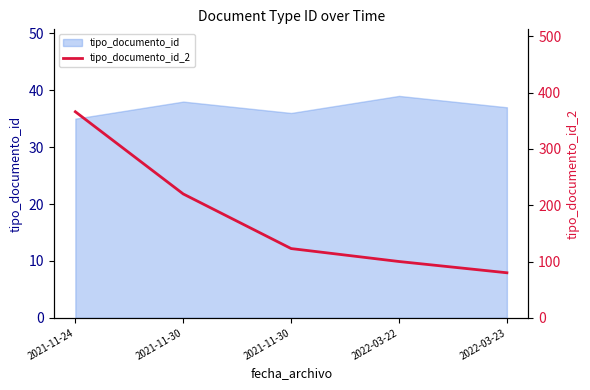

What is the sum of the values at 2022-03-22 and 2021-11-30?

320